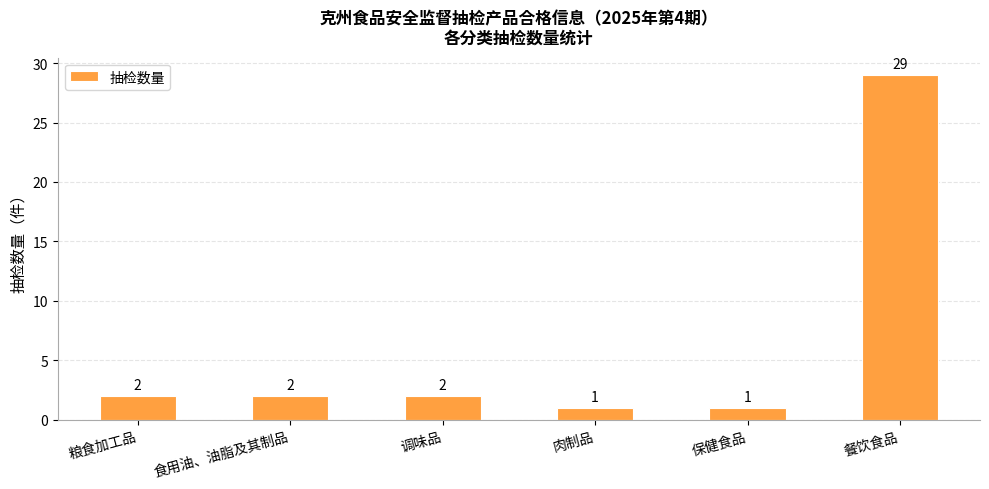

Reading left to right, list all the values displayed in this chart.

粮食加工品=2	食用油、油脂及其制品=2	调味品=2	肉制品=1	保健食品=1	餐饮食品=29